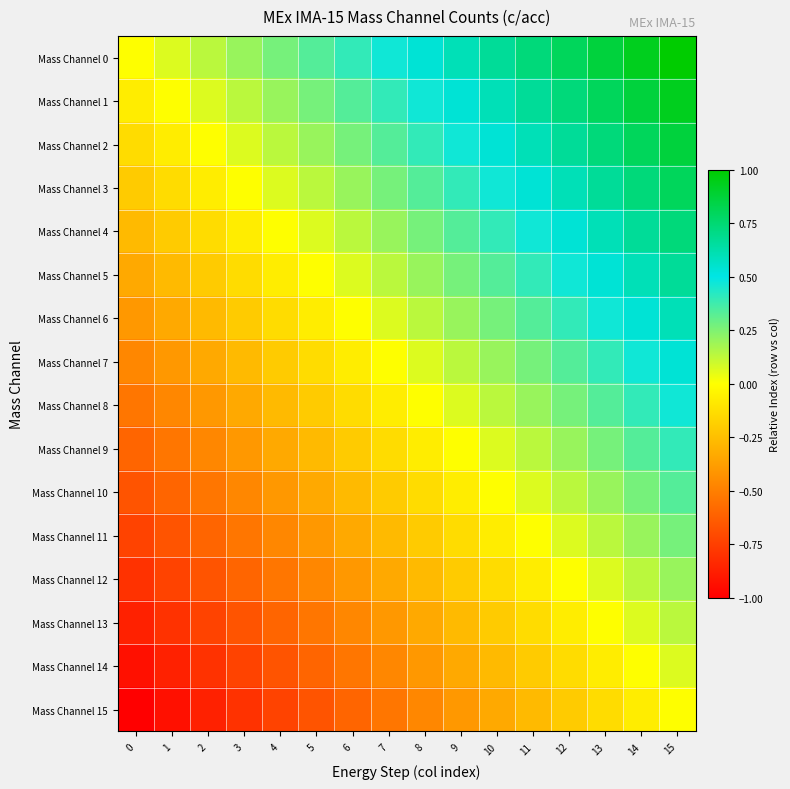

Reading left to right, extract all data points from this chart.

Mass Channel 0: 0=0.0	1=0.1	2=0.1	3=0.2	4=0.3	5=0.3	6=0.4	7=0.5	8=0.5	9=0.6	10=0.7	11=0.7	12=0.8	13=0.9	14=0.9	15=1.0
Mass Channel 1: 0=-0.1	1=0.0	2=0.1	3=0.1	4=0.2	5=0.3	6=0.3	7=0.4	8=0.5	9=0.5	10=0.6	11=0.7	12=0.7	13=0.8	14=0.9	15=0.9
Mass Channel 2: 0=-0.1	1=-0.1	2=0.0	3=0.1	4=0.1	5=0.2	6=0.3	7=0.3	8=0.4	9=0.5	10=0.5	11=0.6	12=0.7	13=0.7	14=0.8	15=0.9
Mass Channel 3: 0=-0.2	1=-0.1	2=-0.1	3=0.0	4=0.1	5=0.1	6=0.2	7=0.3	8=0.3	9=0.4	10=0.5	11=0.5	12=0.6	13=0.7	14=0.7	15=0.8
Mass Channel 4: 0=-0.3	1=-0.2	2=-0.1	3=-0.1	4=0.0	5=0.1	6=0.1	7=0.2	8=0.3	9=0.3	10=0.4	11=0.5	12=0.5	13=0.6	14=0.7	15=0.7
Mass Channel 5: 0=-0.3	1=-0.3	2=-0.2	3=-0.1	4=-0.1	5=0.0	6=0.1	7=0.1	8=0.2	9=0.3	10=0.3	11=0.4	12=0.5	13=0.5	14=0.6	15=0.7
Mass Channel 6: 0=-0.4	1=-0.3	2=-0.3	3=-0.2	4=-0.1	5=-0.1	6=0.0	7=0.1	8=0.1	9=0.2	10=0.3	11=0.3	12=0.4	13=0.5	14=0.5	15=0.6
Mass Channel 7: 0=-0.5	1=-0.4	2=-0.3	3=-0.3	4=-0.2	5=-0.1	6=-0.1	7=0.0	8=0.1	9=0.1	10=0.2	11=0.3	12=0.3	13=0.4	14=0.5	15=0.5
Mass Channel 8: 0=-0.5	1=-0.5	2=-0.4	3=-0.3	4=-0.3	5=-0.2	6=-0.1	7=-0.1	8=0.0	9=0.1	10=0.1	11=0.2	12=0.3	13=0.3	14=0.4	15=0.5
Mass Channel 9: 0=-0.6	1=-0.5	2=-0.5	3=-0.4	4=-0.3	5=-0.3	6=-0.2	7=-0.1	8=-0.1	9=0.0	10=0.1	11=0.1	12=0.2	13=0.3	14=0.3	15=0.4
Mass Channel 10: 0=-0.7	1=-0.6	2=-0.5	3=-0.5	4=-0.4	5=-0.3	6=-0.3	7=-0.2	8=-0.1	9=-0.1	10=0.0	11=0.1	12=0.1	13=0.2	14=0.3	15=0.3
Mass Channel 11: 0=-0.7	1=-0.7	2=-0.6	3=-0.5	4=-0.5	5=-0.4	6=-0.3	7=-0.3	8=-0.2	9=-0.1	10=-0.1	11=0.0	12=0.1	13=0.1	14=0.2	15=0.3
Mass Channel 12: 0=-0.8	1=-0.7	2=-0.7	3=-0.6	4=-0.5	5=-0.5	6=-0.4	7=-0.3	8=-0.3	9=-0.2	10=-0.1	11=-0.1	12=0.0	13=0.1	14=0.1	15=0.2
Mass Channel 13: 0=-0.9	1=-0.8	2=-0.7	3=-0.7	4=-0.6	5=-0.5	6=-0.5	7=-0.4	8=-0.3	9=-0.3	10=-0.2	11=-0.1	12=-0.1	13=0.0	14=0.1	15=0.1
Mass Channel 14: 0=-0.9	1=-0.9	2=-0.8	3=-0.7	4=-0.7	5=-0.6	6=-0.5	7=-0.5	8=-0.4	9=-0.3	10=-0.3	11=-0.2	12=-0.1	13=-0.1	14=0.0	15=0.1
Mass Channel 15: 0=-1.0	1=-0.9	2=-0.9	3=-0.8	4=-0.7	5=-0.7	6=-0.6	7=-0.5	8=-0.5	9=-0.4	10=-0.3	11=-0.3	12=-0.2	13=-0.1	14=-0.1	15=0.0